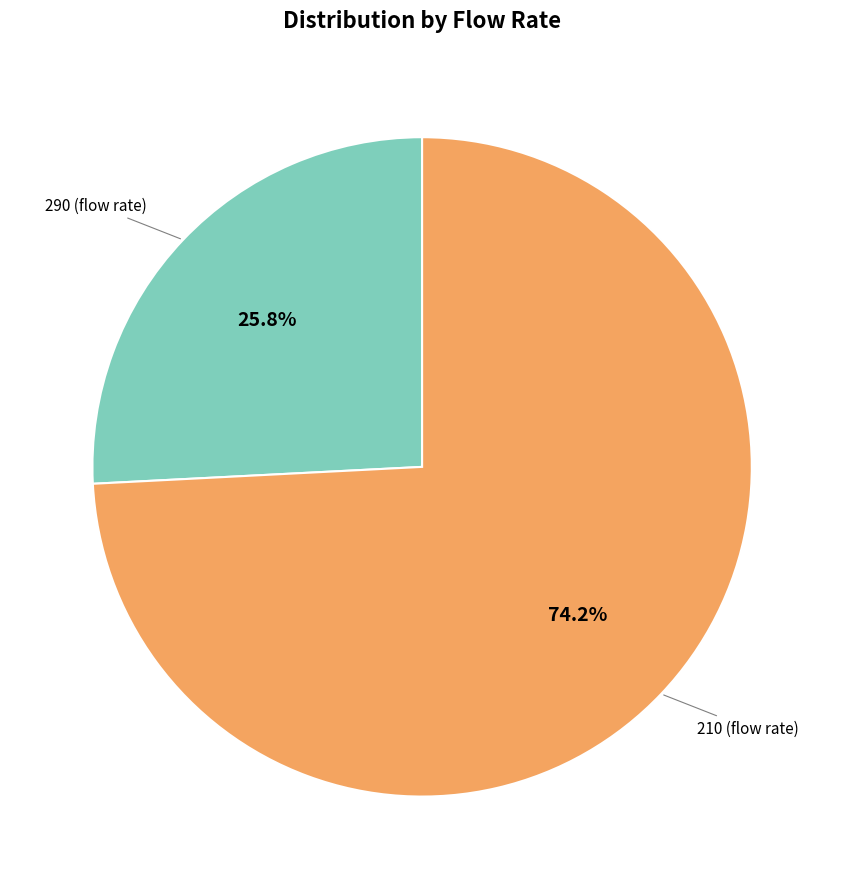

Is there a majority slice in this chart?

Yes